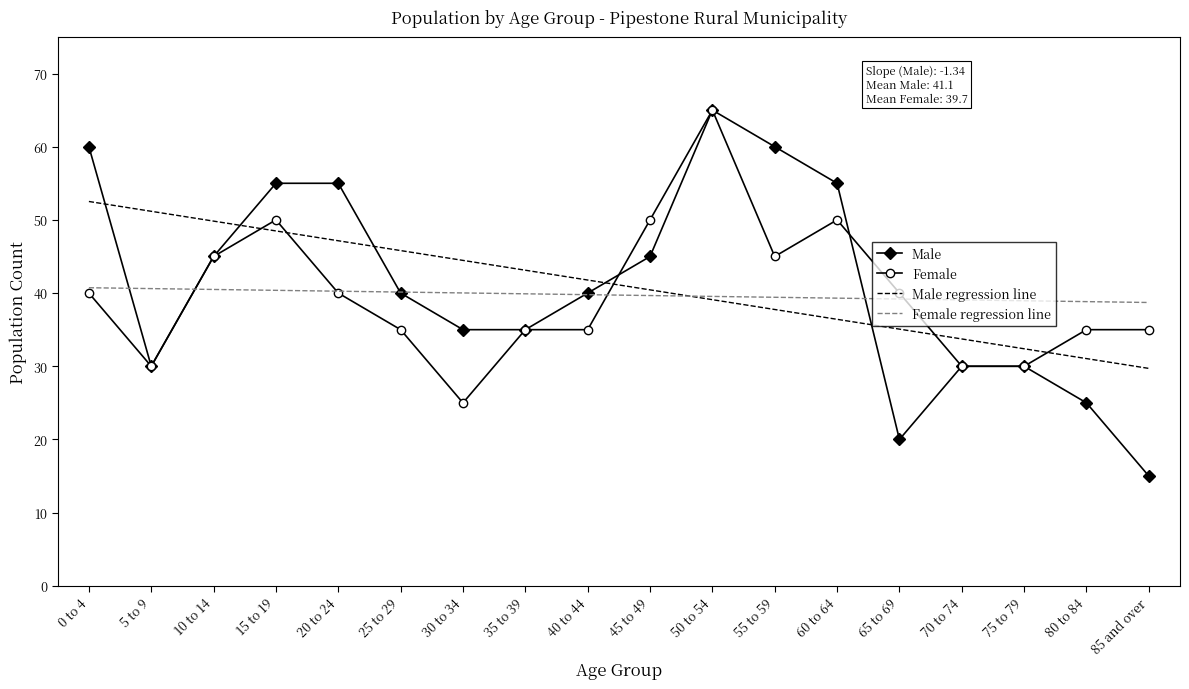

What value does the Female series have at 5 to 9?

30.0